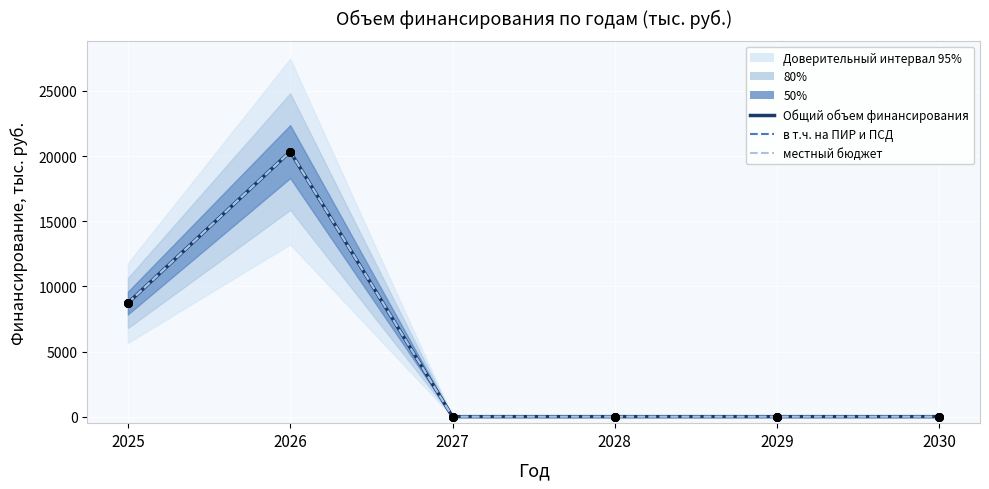

Which series reaches the maximum Y coordinate?

Общий объем финансирования